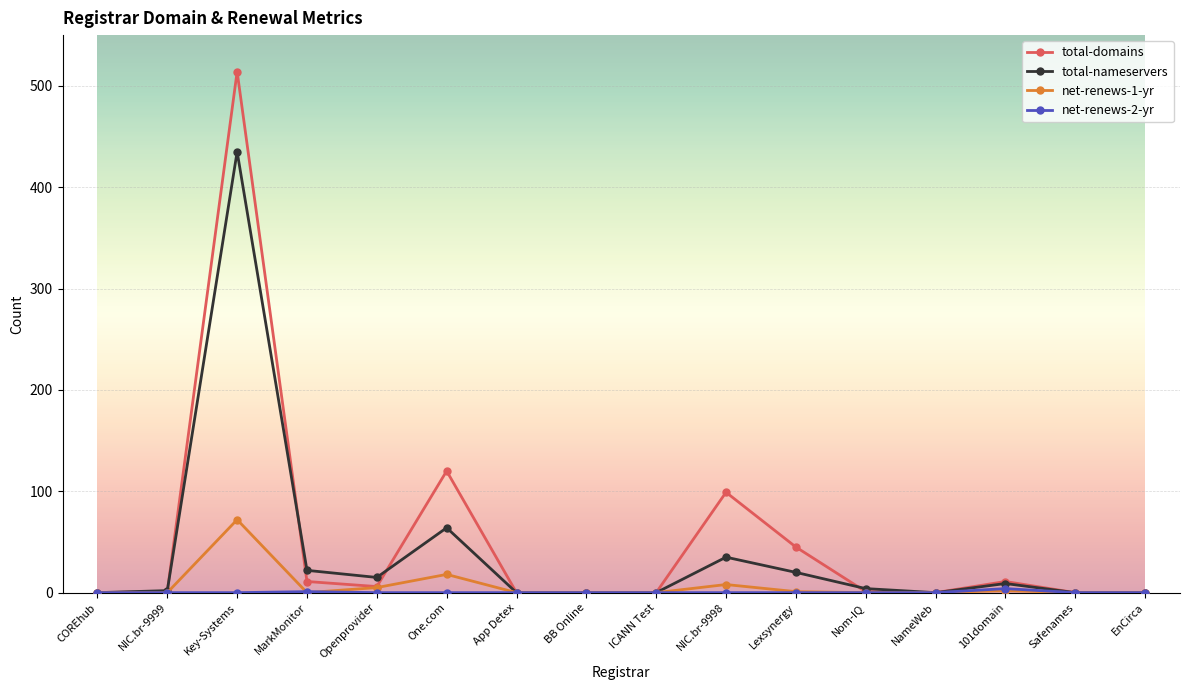

The net-renews-1-yr series shows -28 at Nom-IQ. True or false?

False